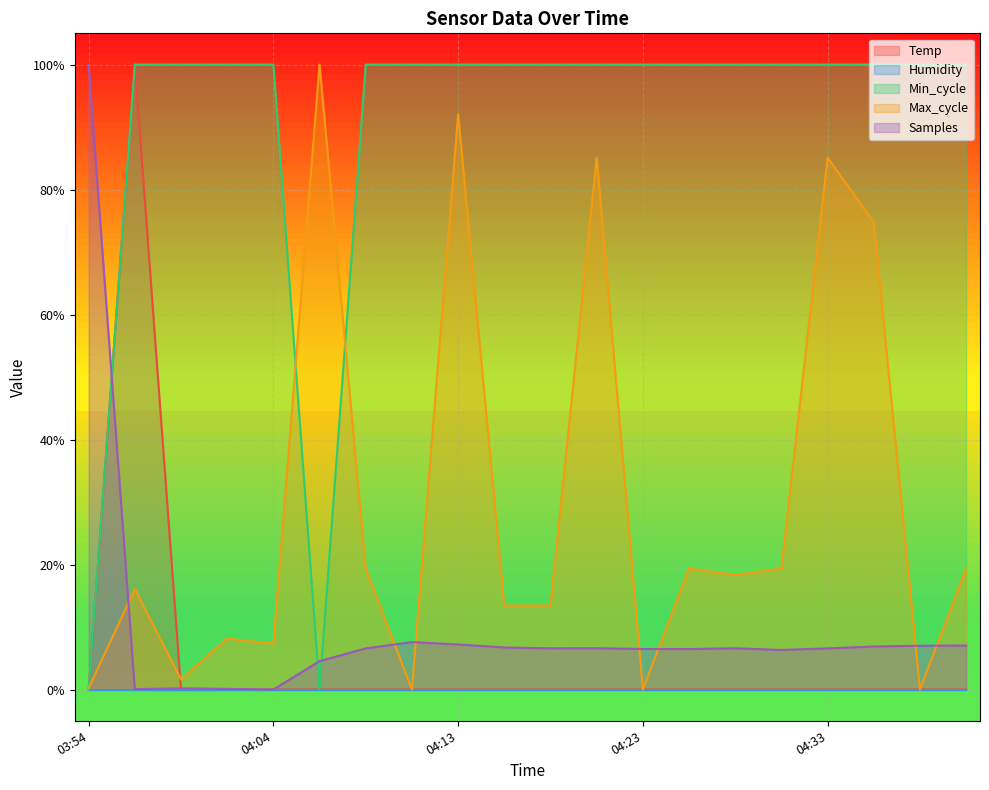

How many intersections are there between Temp and Samples?

2